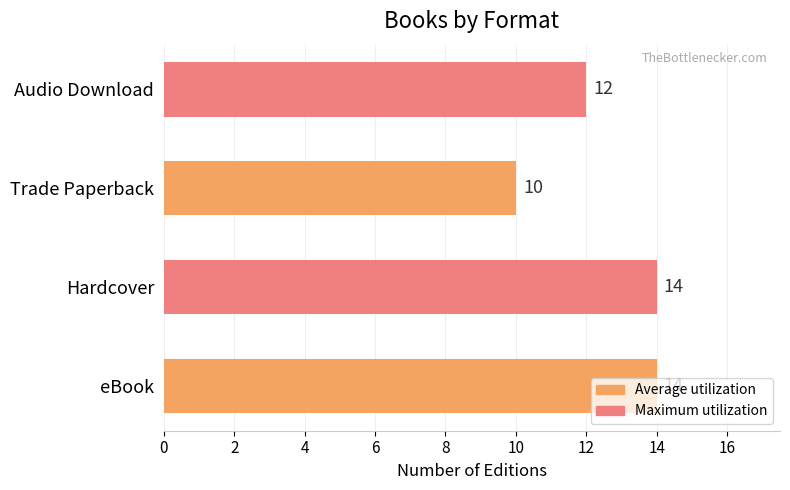

Between Hardcover and Trade Paperback, which is larger?

Hardcover